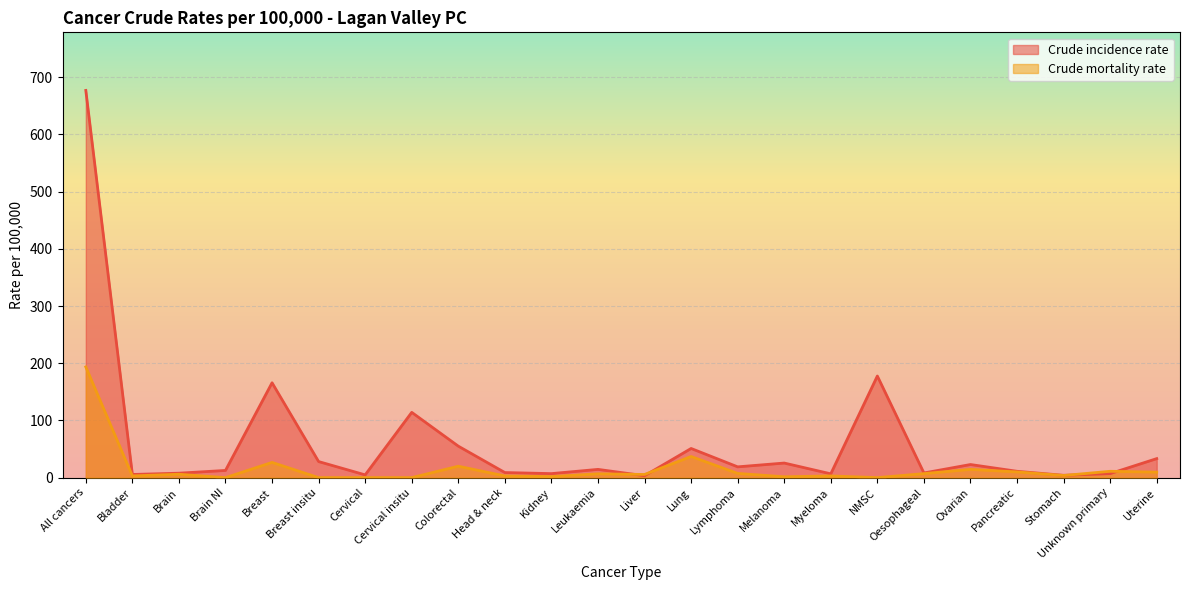

At Myeloma, list the series in order from largest to smallest.

Crude incidence rate, Crude mortality rate